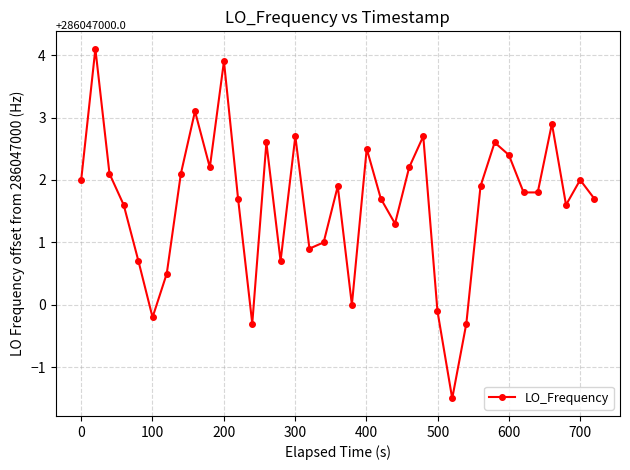

Reading left to right, what are all the values shown in this chart?

2.0	4.1	2.1	1.6	0.7	-0.2	0.5	2.1	3.1	2.2	3.9	1.7	-0.3	2.6	0.7	2.7	0.9	1.0	1.9	0.0	2.5	1.7	1.3	2.2	2.7	-0.1	-1.5	-0.3	1.9	2.6	2.4	1.8	1.8	2.9	1.6	2.0	1.7